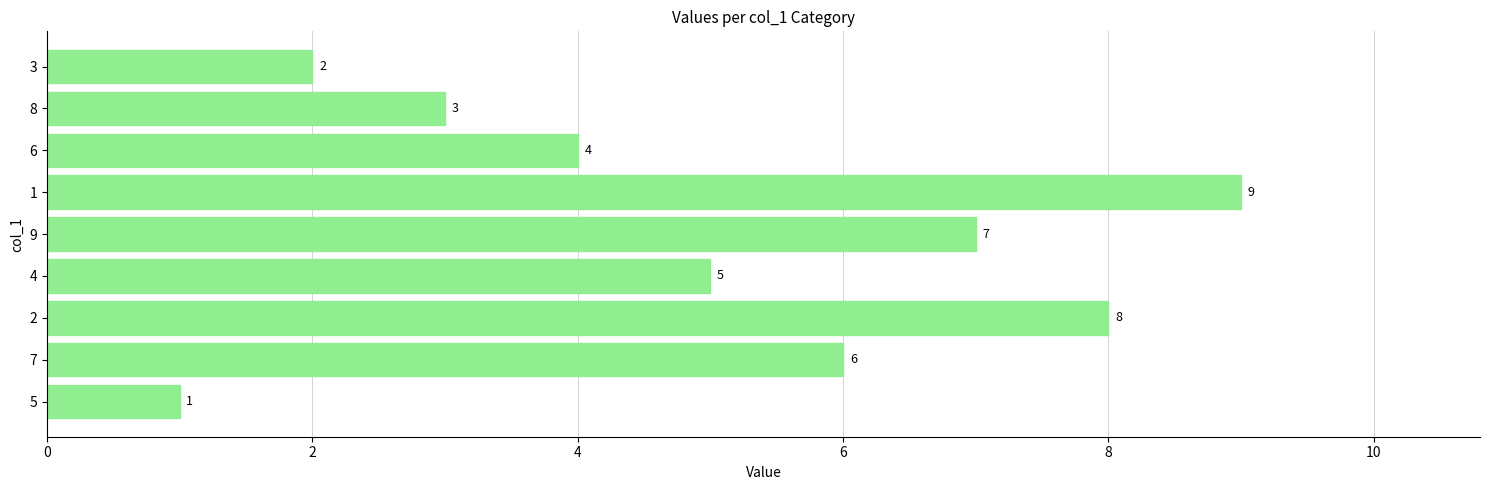

Reading bottom to top, list all the values displayed in this chart.

5=1	7=6	2=8	4=5	9=7	1=9	6=4	8=3	3=2